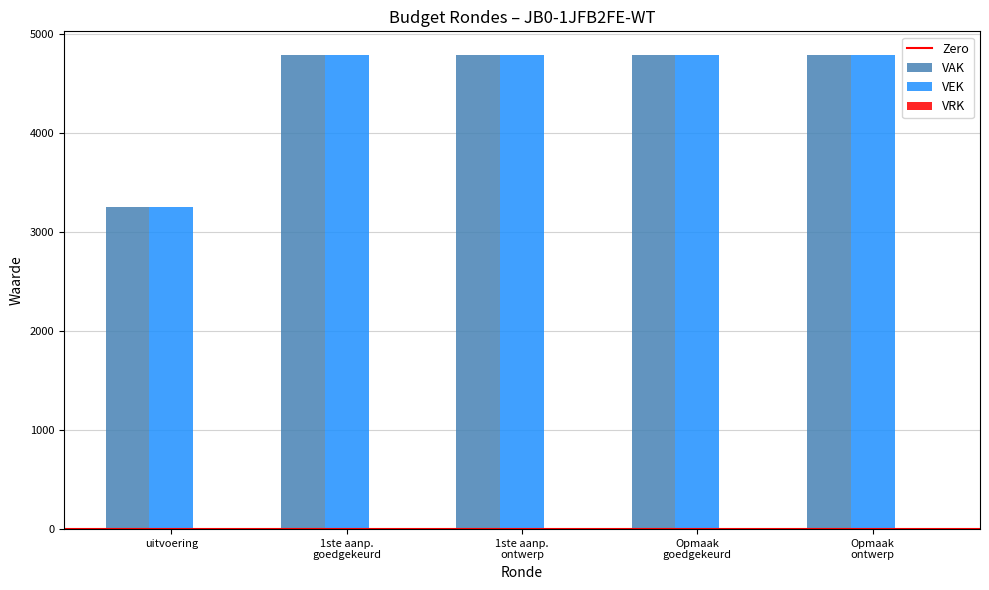

What is the average value of the VAK series?

4475